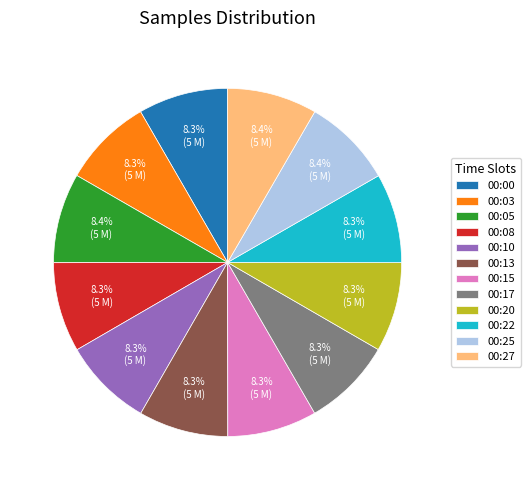

True or false: 00:10 accounts for 8% of the total.

True